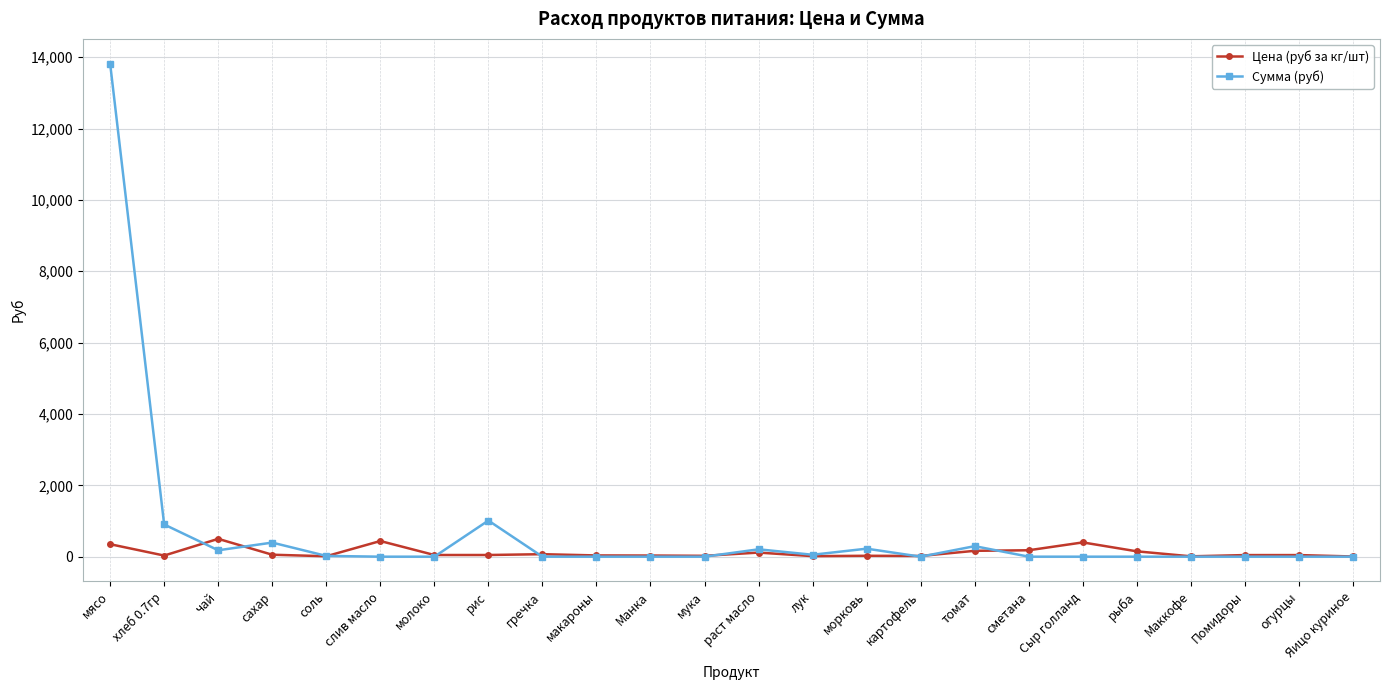

What is the sum of all Цена (руб за кг/шт) values?

2817.1